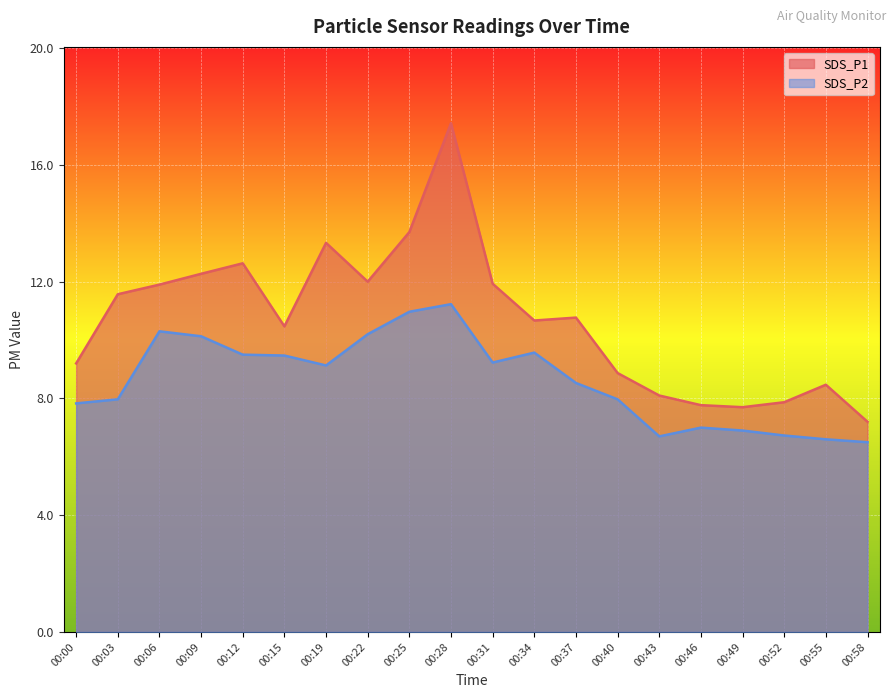

Between 00:31 and 00:12, which is larger?

00:12